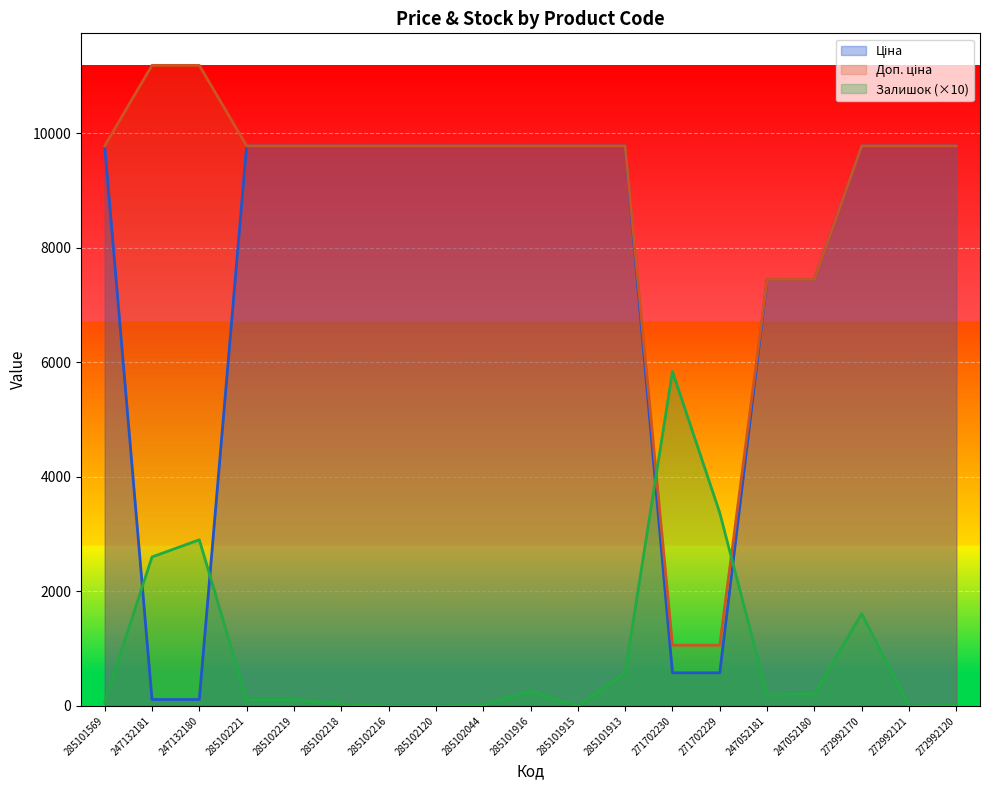

Which label corresponds to the largest value in the chart?

247132181